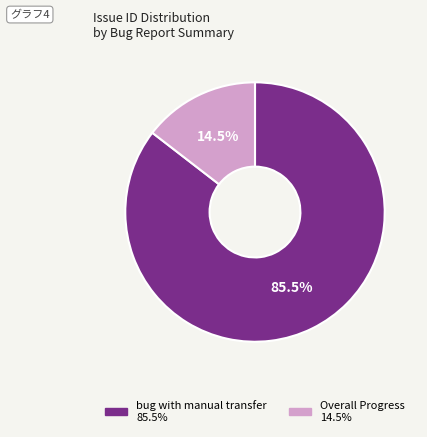

Is it true that bug with manual transfer is 93% of the pie?

False